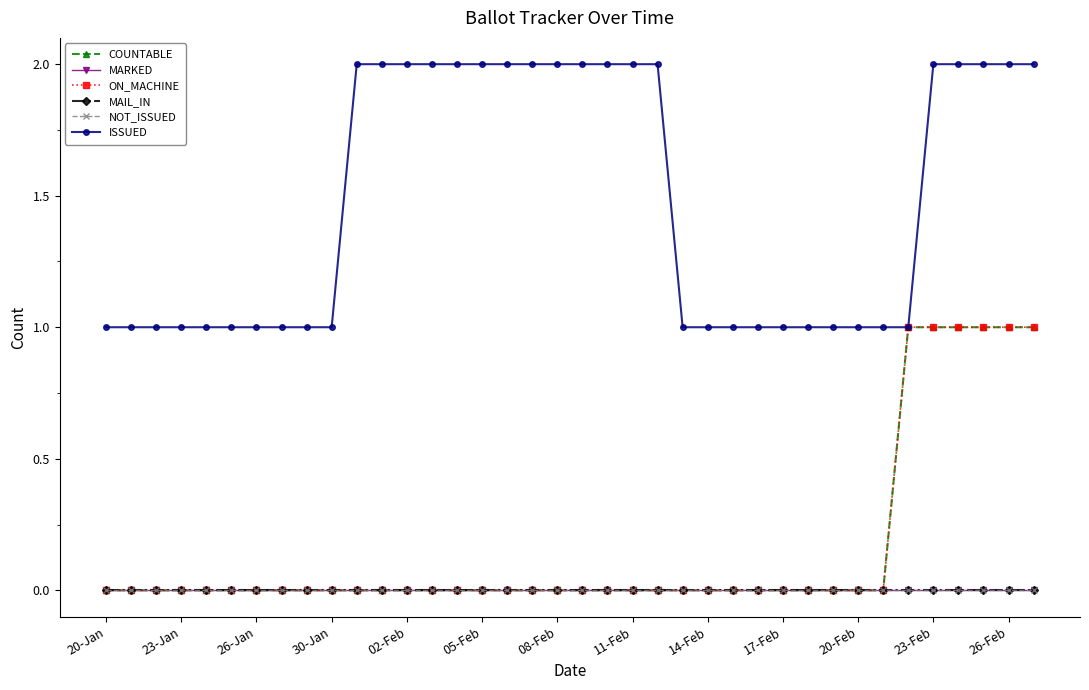

Does the chart have visible grid lines?

No